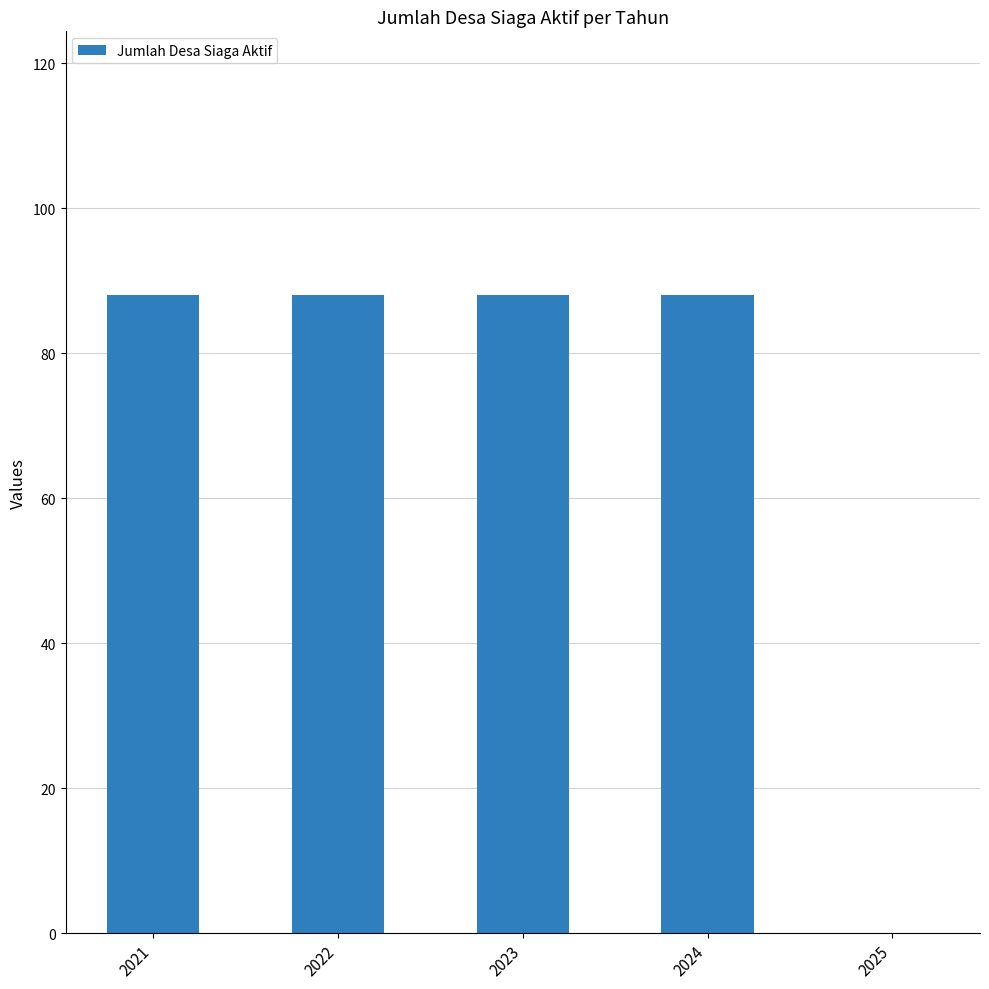

Reading right to left, transcribe all the data shown in this chart.

2025=0	2024=88	2023=88	2022=88	2021=88